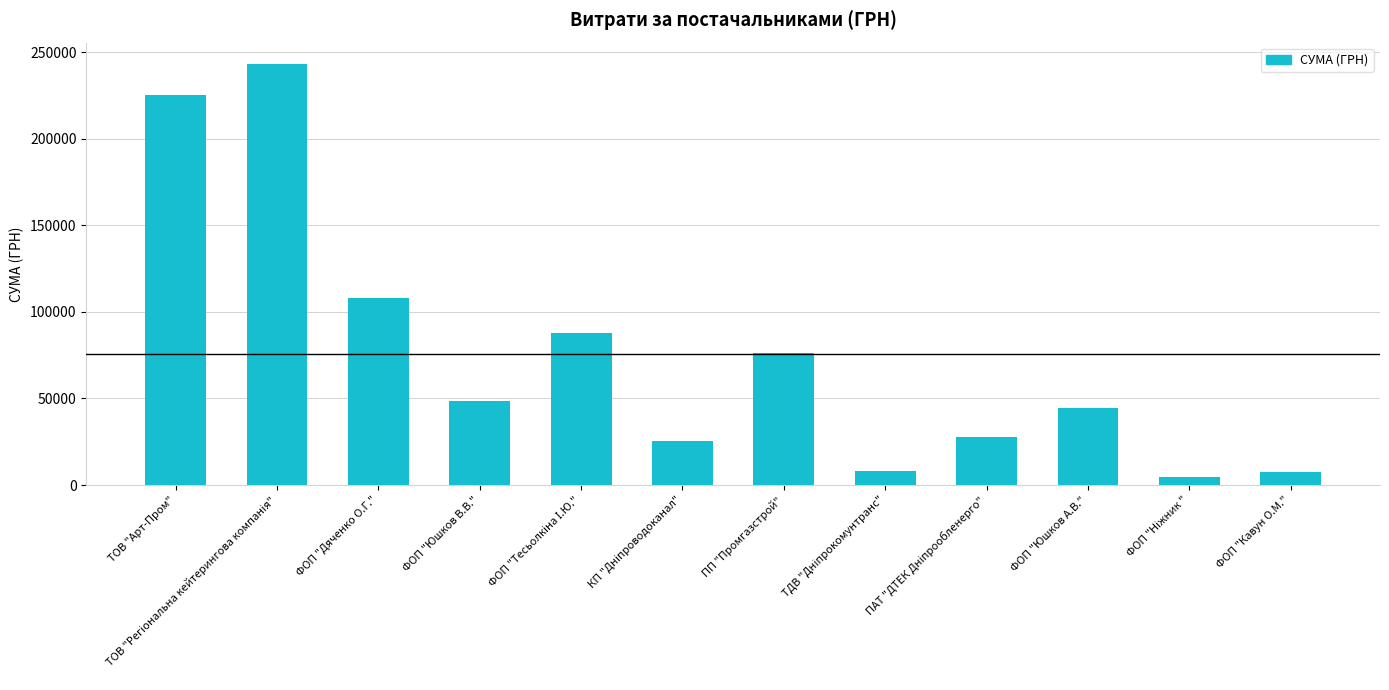

What value does the data have at ФОП "Юшков А.В."?

44500.0